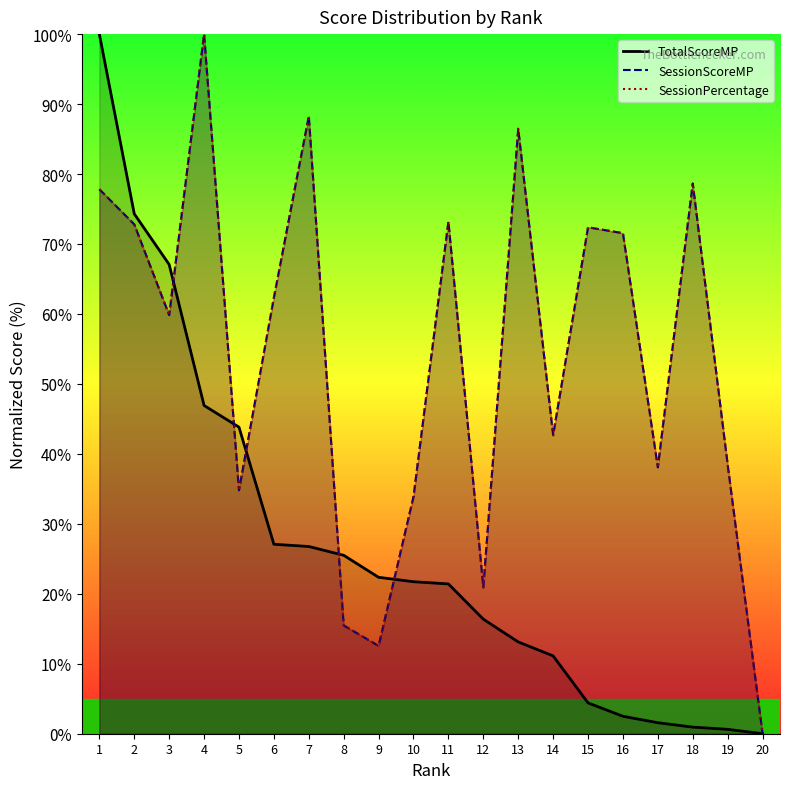

What are all the series names shown in the legend?

TotalScoreMP, SessionScoreMP, SessionPercentage